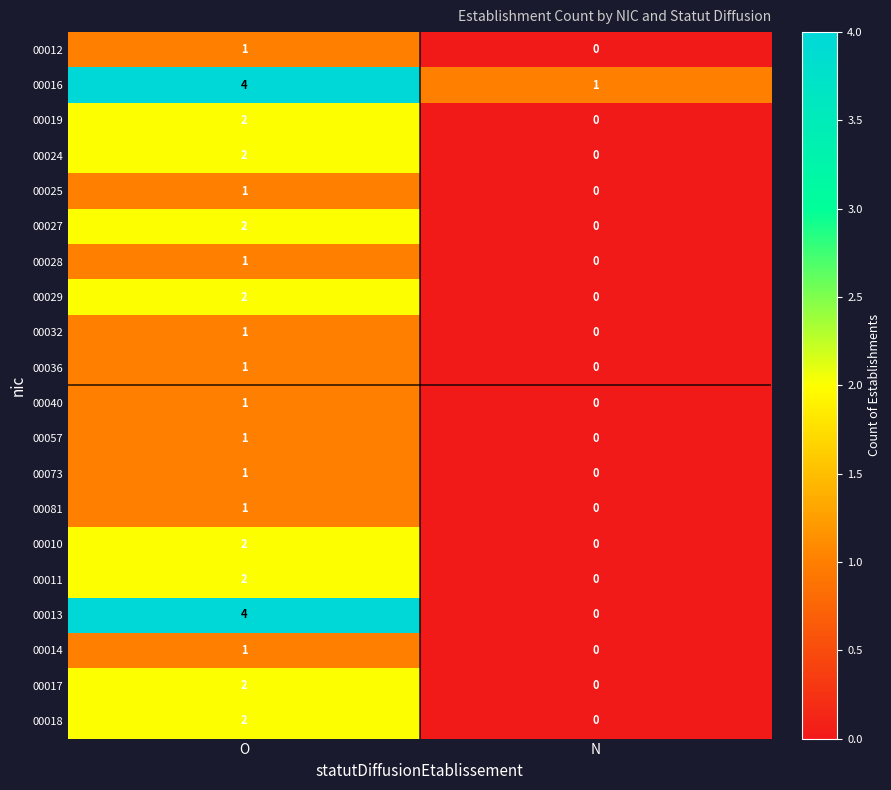

List the labels in order of 00057 value, smallest first.

N, O